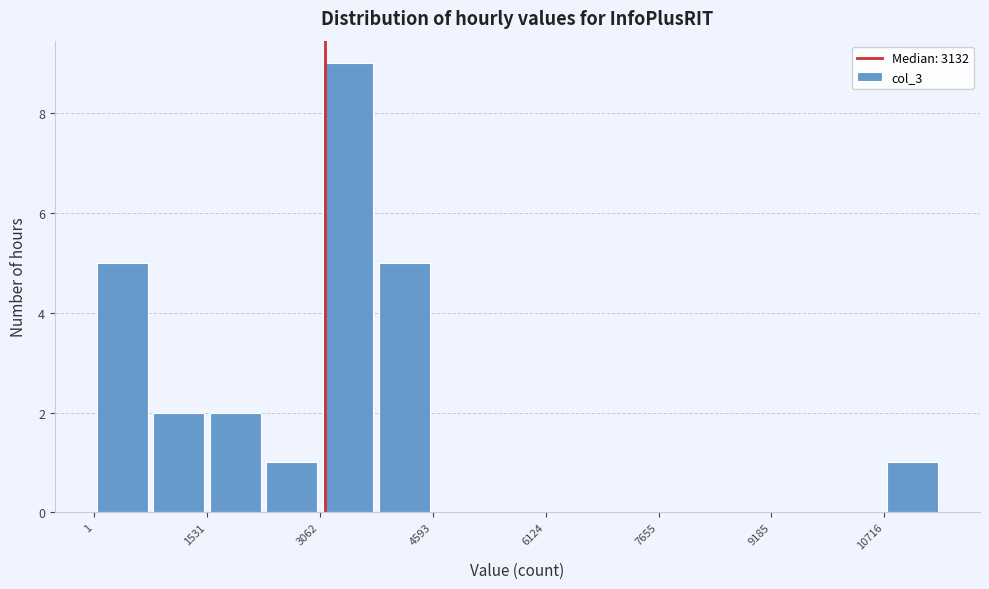

Around what value on the x-axis is the tallest bar? Give the approximate position of its centre, as read against the axis.

3400